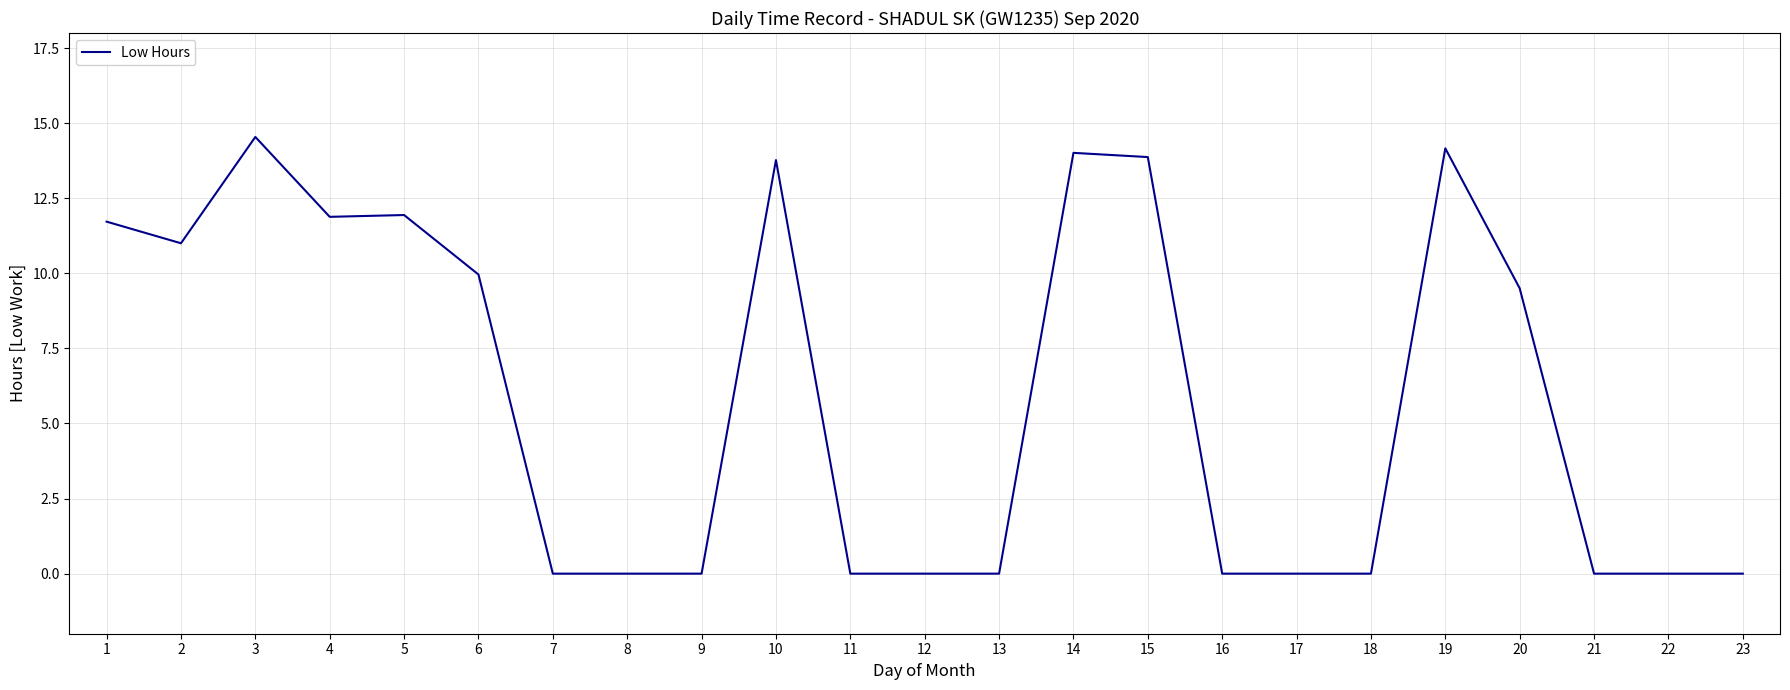

How many lines are shown in the chart?

1